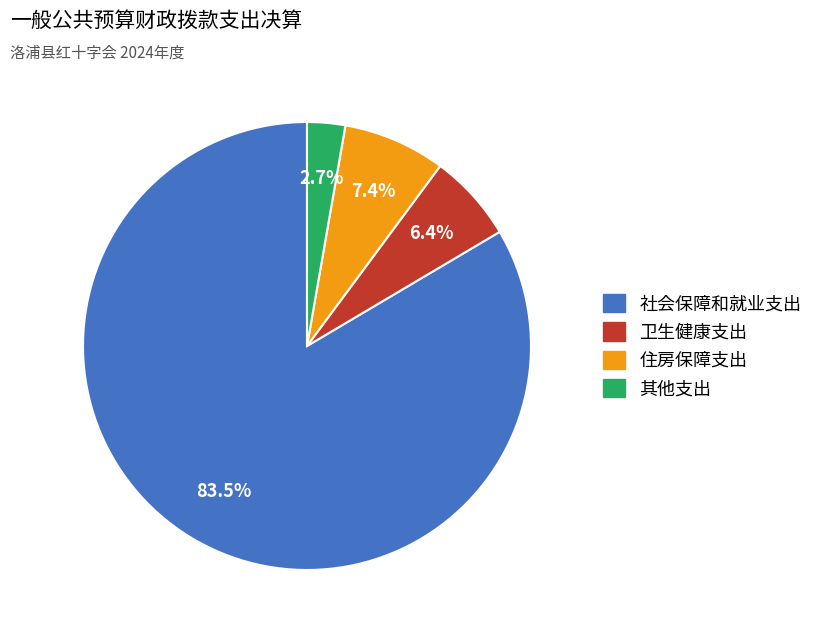

Which slice represents more than half of the pie?

社会保障和就业支出